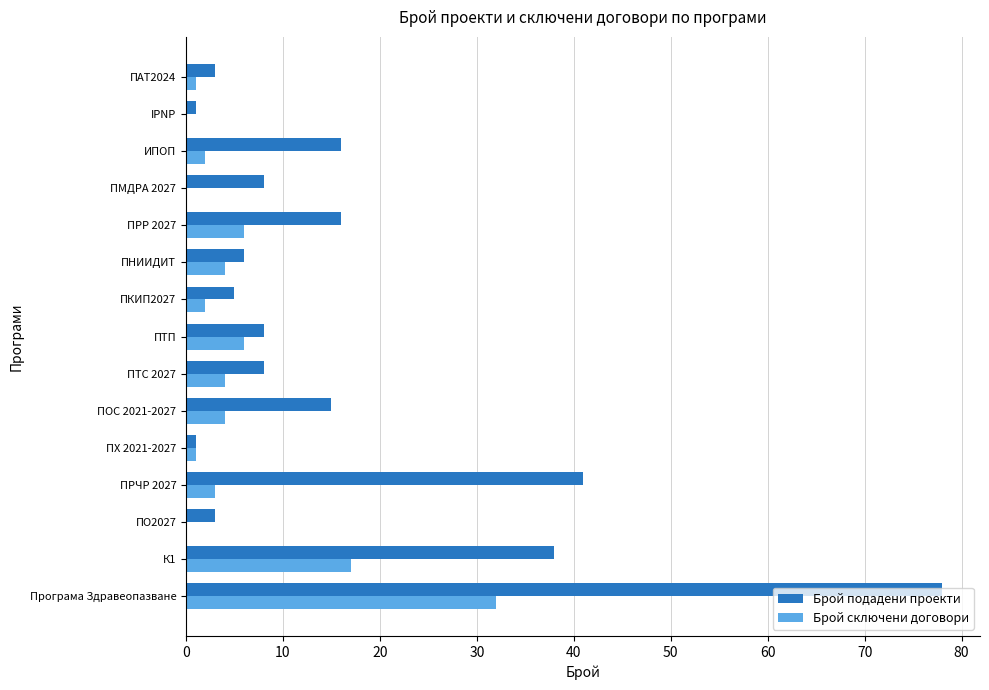

What is the greatest value displayed?

78